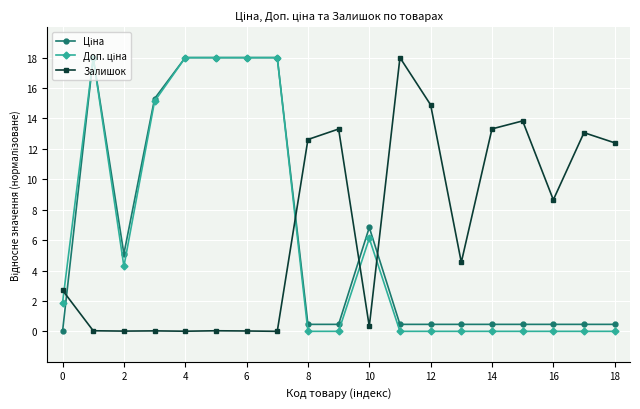

What is the highest value of the Залишок series?

18.0